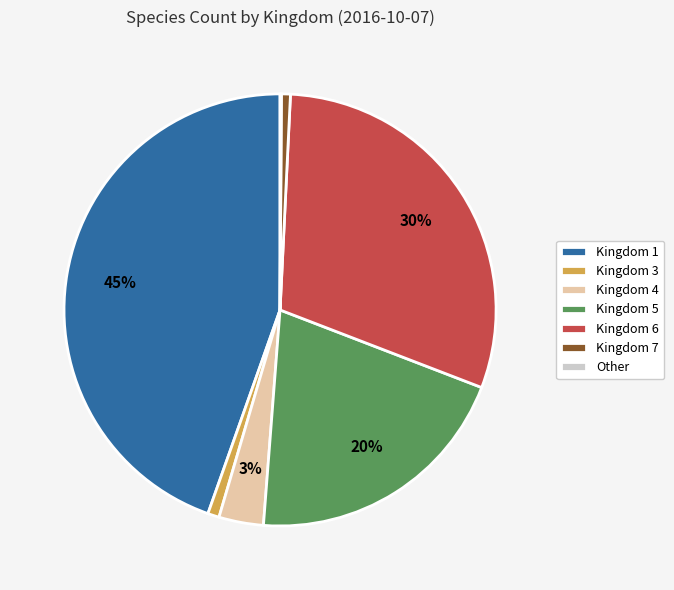

Which has a higher value, Kingdom 6 or Kingdom 7?

Kingdom 6